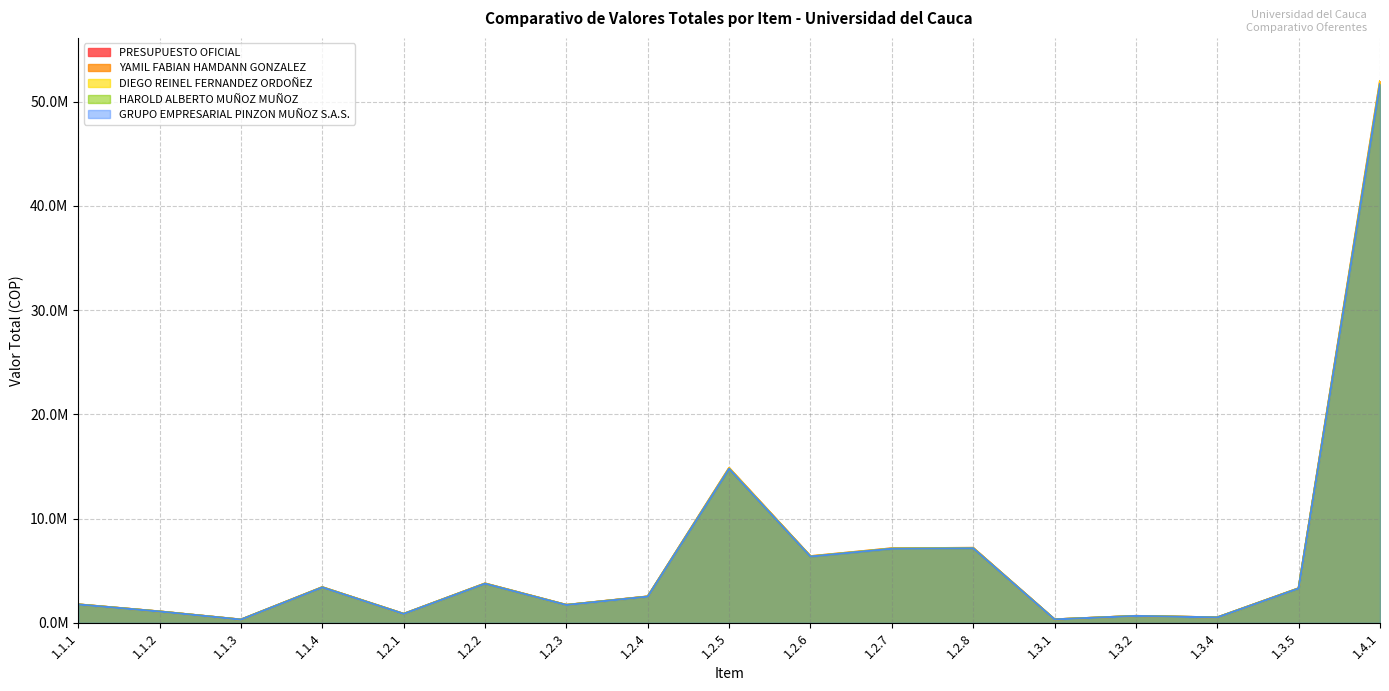

Where is the first local maximum for HAROLD ALBERTO MUÑOZ MUÑOZ?

1.1.4